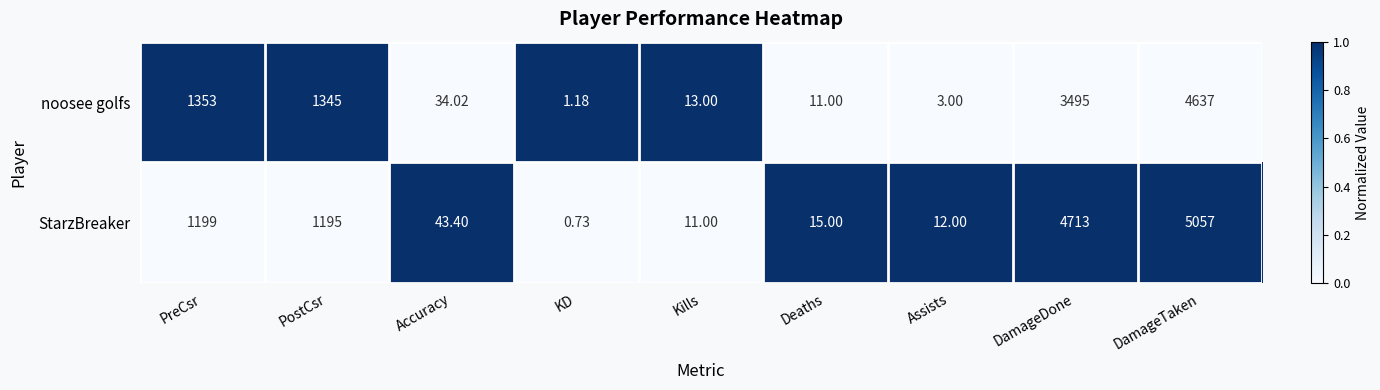

At Deaths, list the series in order from largest to smallest.

StarzBreaker, noosee golfs